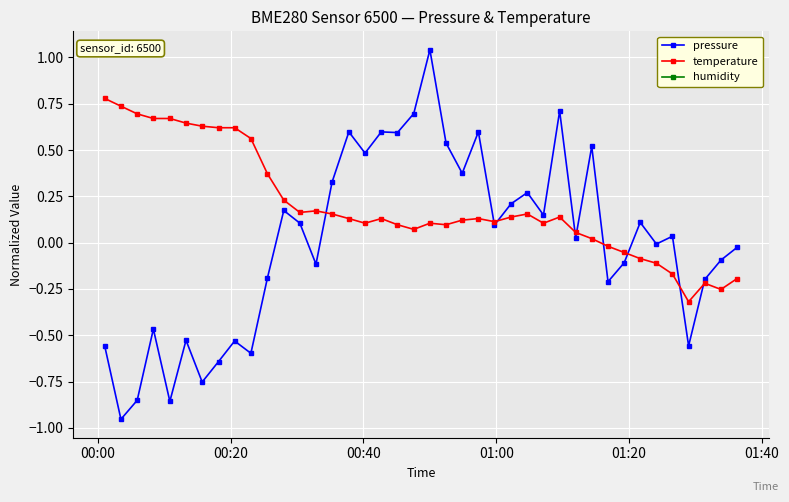

True or false: pressure has more than 1 interior local peaks.

True